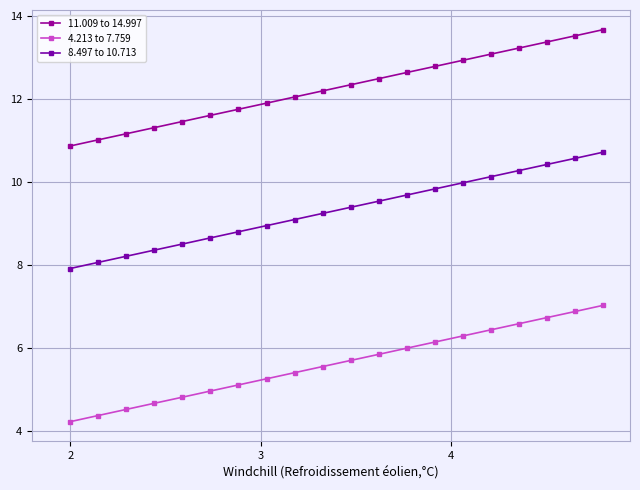

Is this an area chart (filled region under the line)?

No